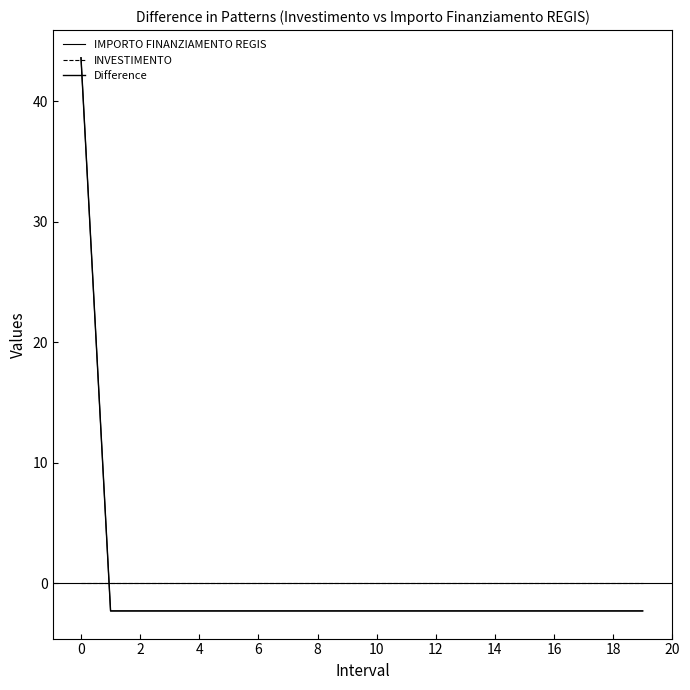

Reading left to right, what are all the values shown in this chart?

IMPORTO FINANZIAMENTO REGIS: 43.6	-2.3	-2.3	-2.3	-2.3	-2.3	-2.3	-2.3	-2.3	-2.3	-2.3	-2.3	-2.3	-2.3	-2.3	-2.3	-2.3	-2.3	-2.3	-2.3
INVESTIMENTO: -0.0	-0.0	-0.0	-0.0	-0.0	-0.0	-0.0	-0.0	-0.0	-0.0	-0.0	-0.0	-0.0	-0.0	-0.0	-0.0	-0.0	-0.0	-0.0	-0.0
Difference: 43.6	-2.3	-2.3	-2.3	-2.3	-2.3	-2.3	-2.3	-2.3	-2.3	-2.3	-2.3	-2.3	-2.3	-2.3	-2.3	-2.3	-2.3	-2.3	-2.3